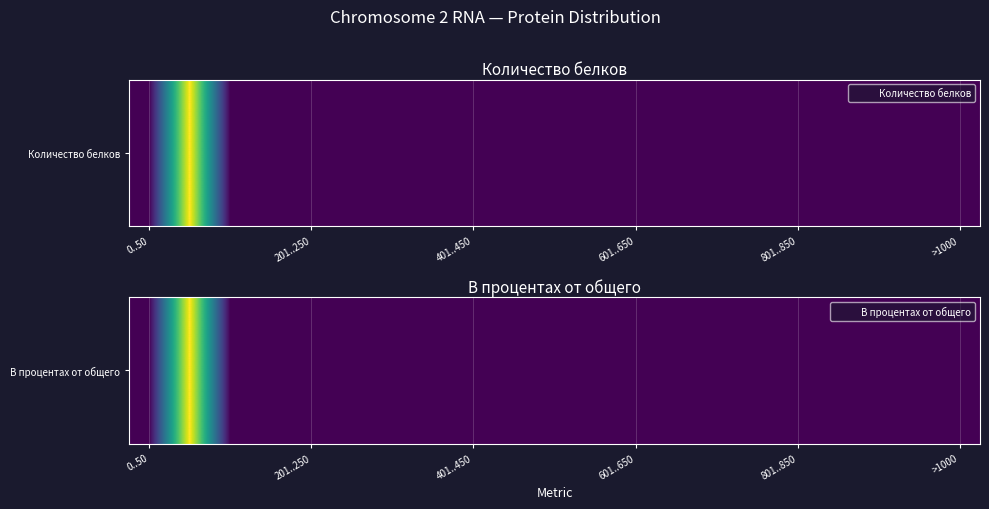

True or false: the data shows 0 at >1000.

True